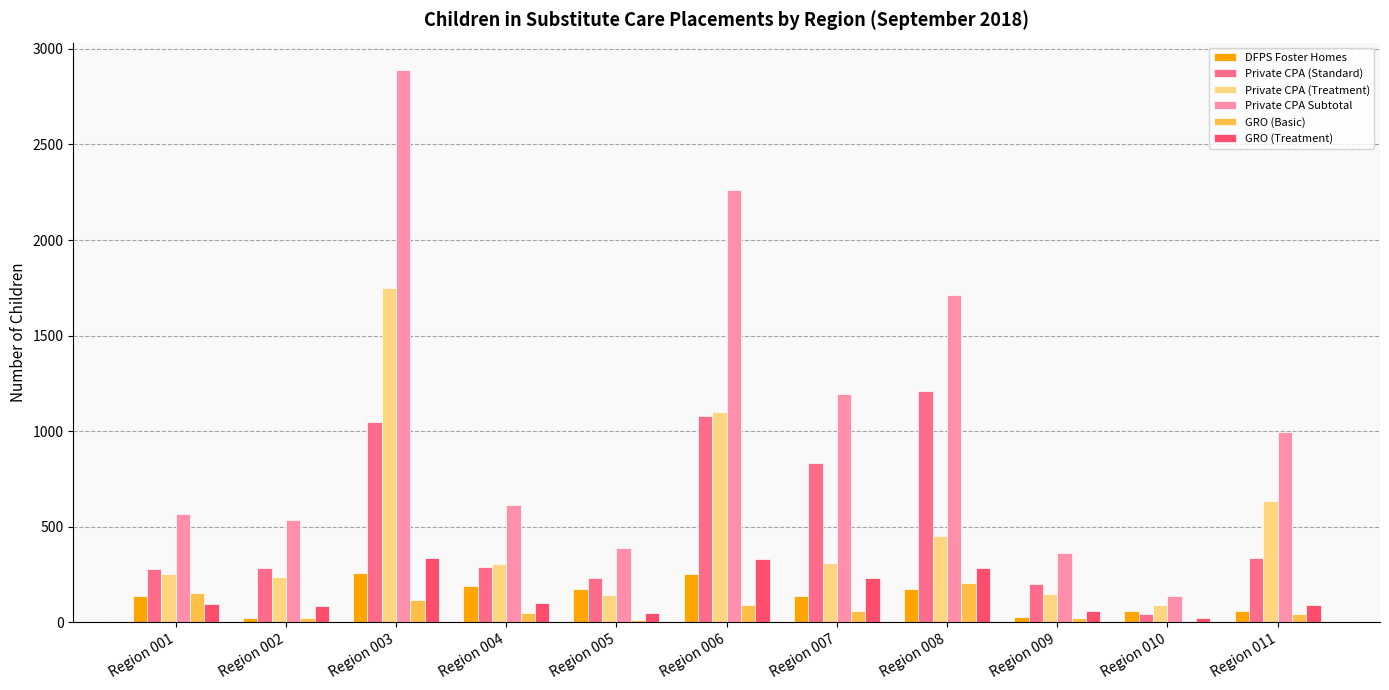

Which category has the highest value across all series?

Region 003